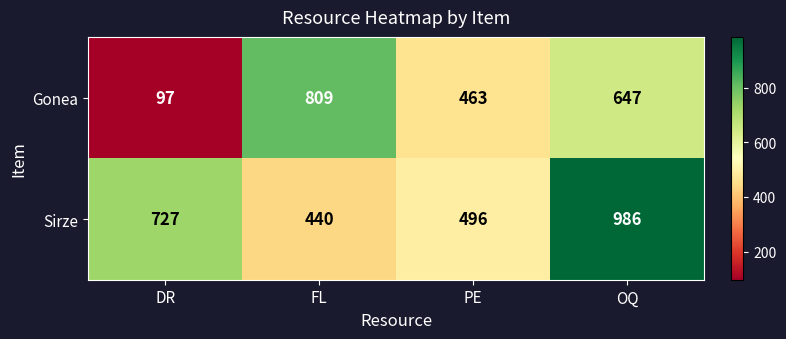

Is it true that Gonea equals 281 at OQ?

False